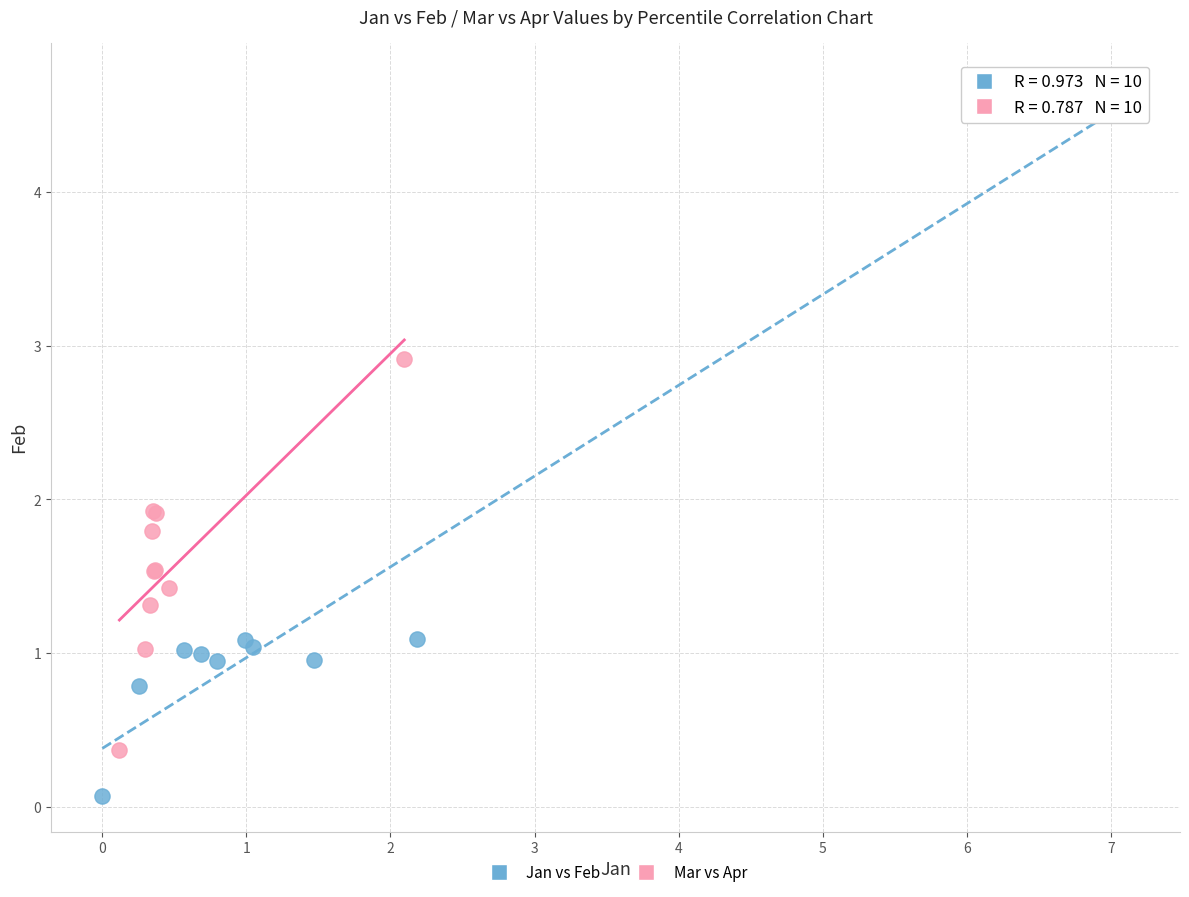

Which series has the widest spread of Y values?

Jan vs Feb